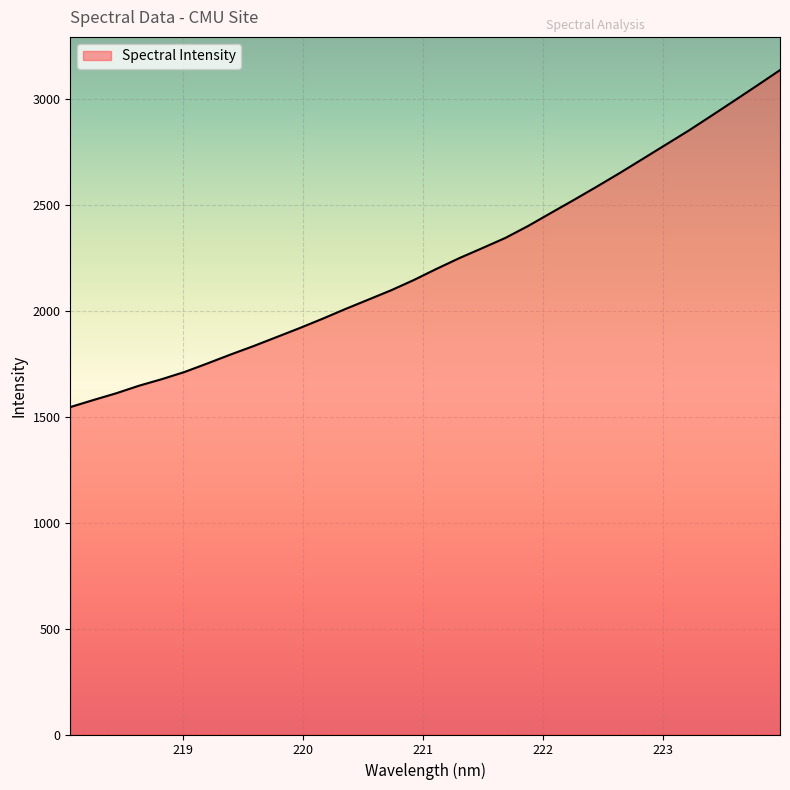

What is the greatest value displayed?

3137.5